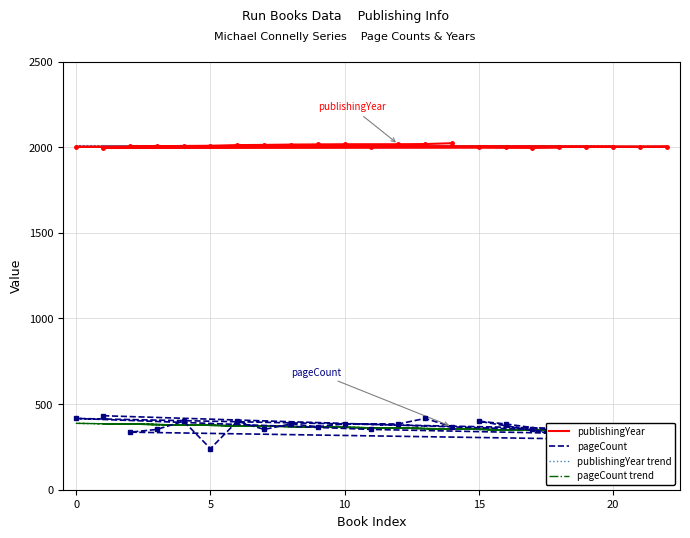

How many lines are shown in the chart?

4